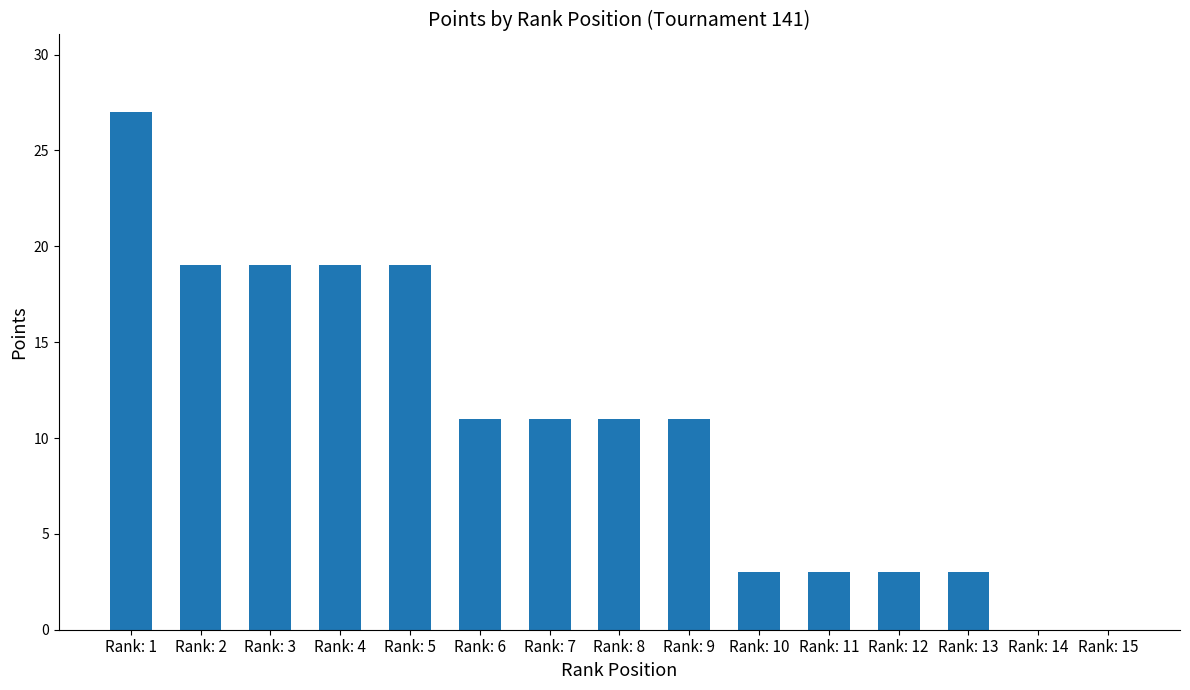

What is the change in value from Rank: 5 to Rank: 9?

-8